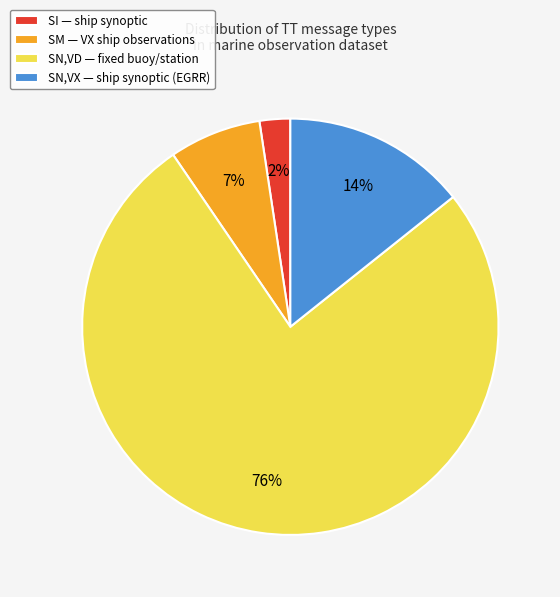

Is it true that SN,VX — ship synoptic (EGRR) is 14% of the pie?

True